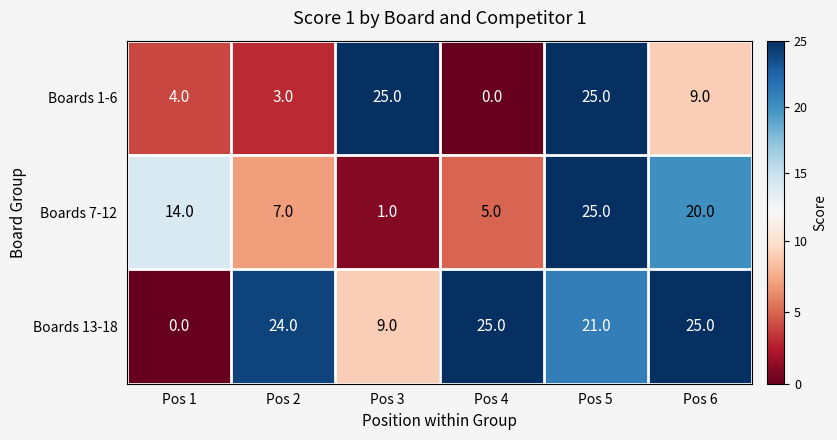

What is the total value across all series at Pos 2?

34